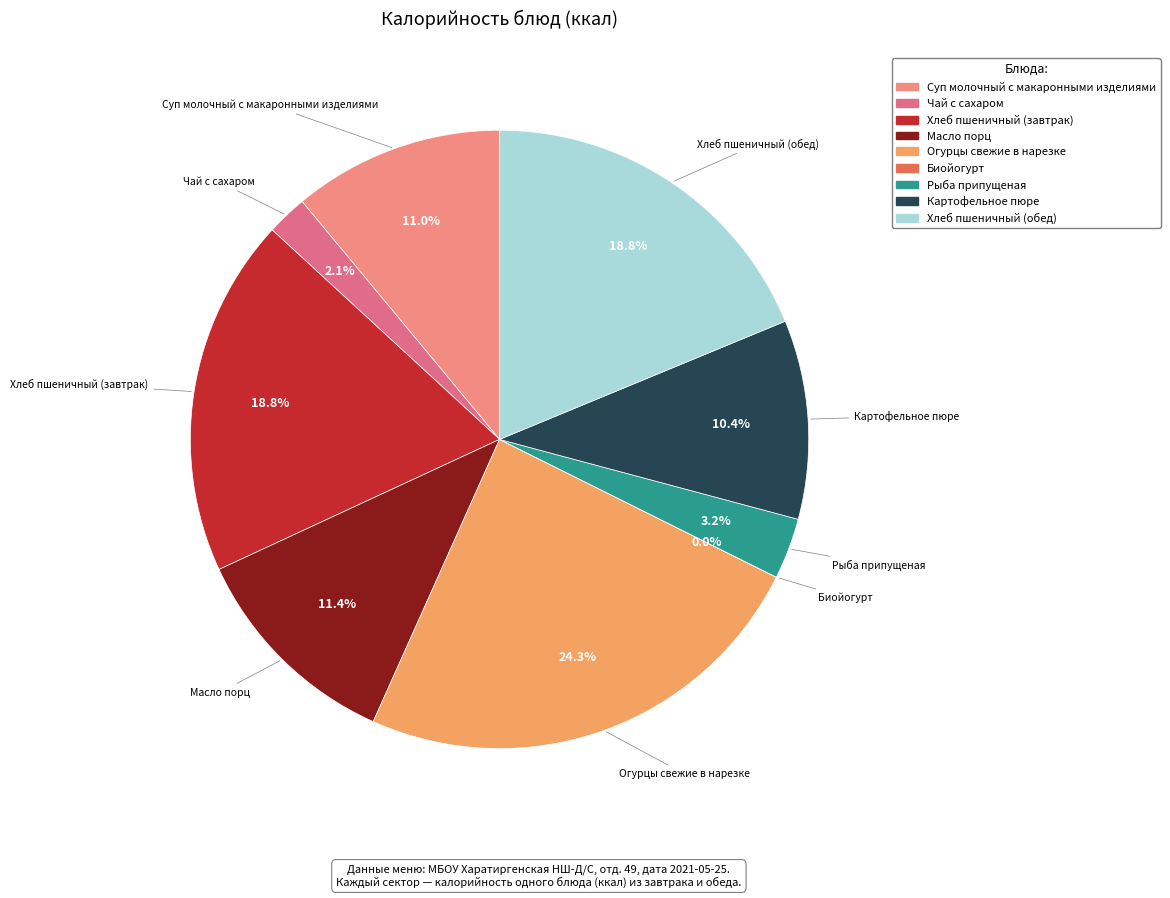

Is it true that Масло порц is 1% of the pie?

False